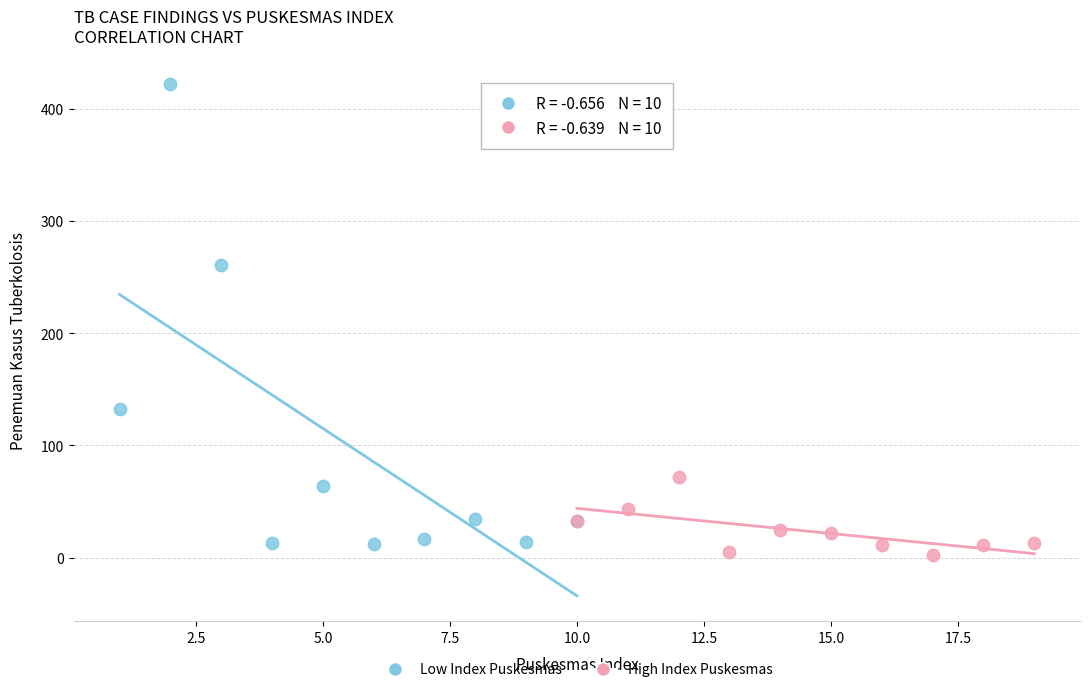

Which series reaches the maximum Y coordinate?

Low Index Puskesmas